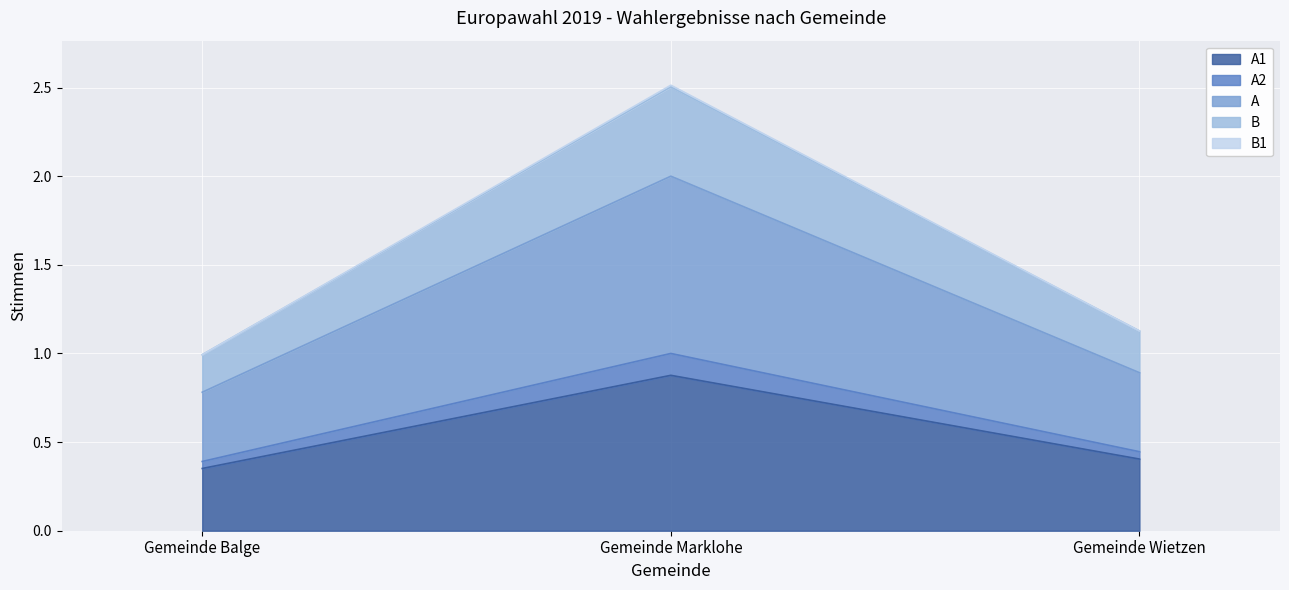

What is the difference between the B values at Gemeinde Balge and Gemeinde Marklohe?

1.5